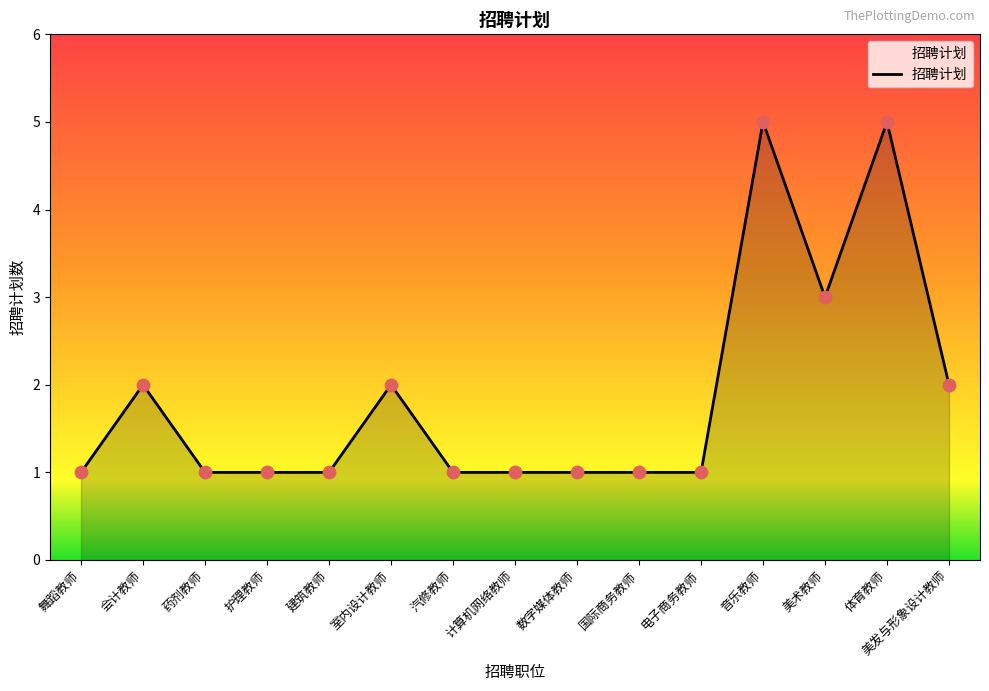

Which has a higher value, 计算机网络教师 or 美术教师?

美术教师